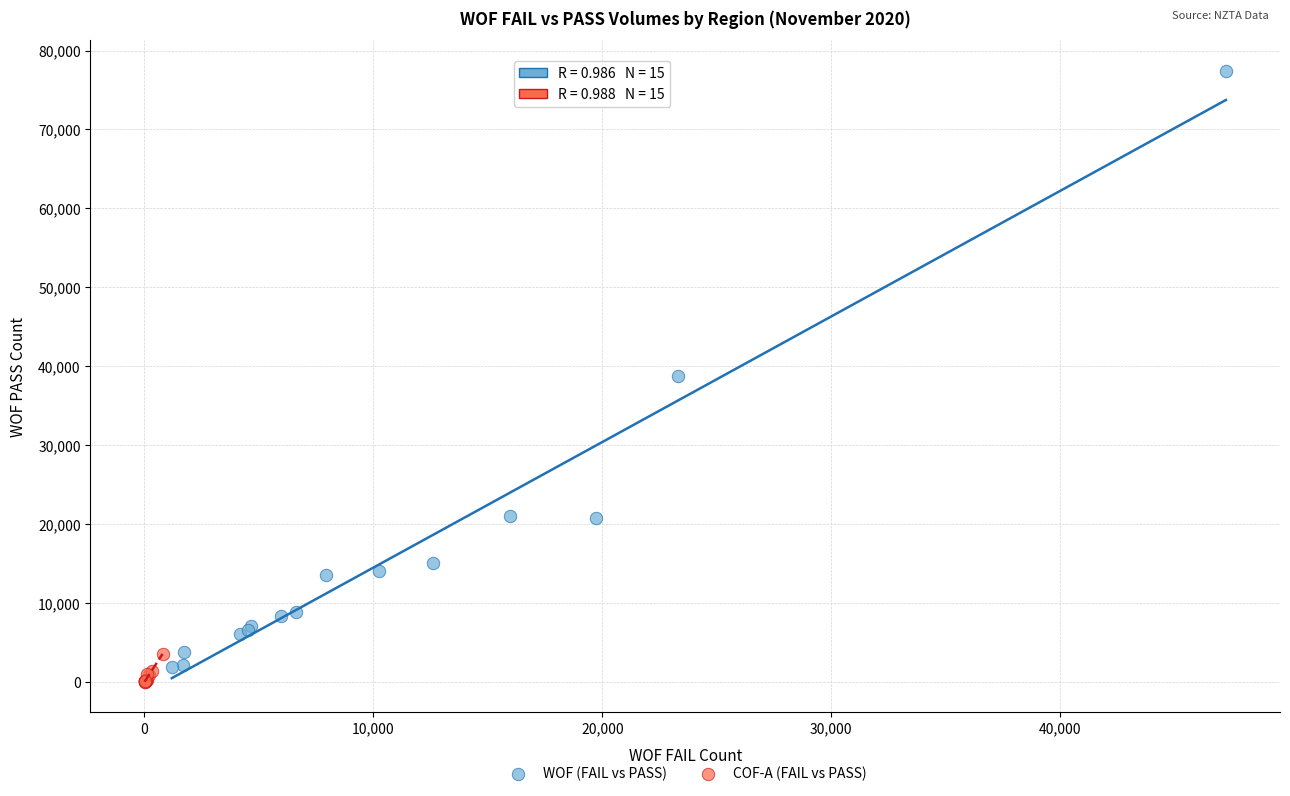

Which series contains the lowest Y value?

COF-A (FAIL vs PASS)